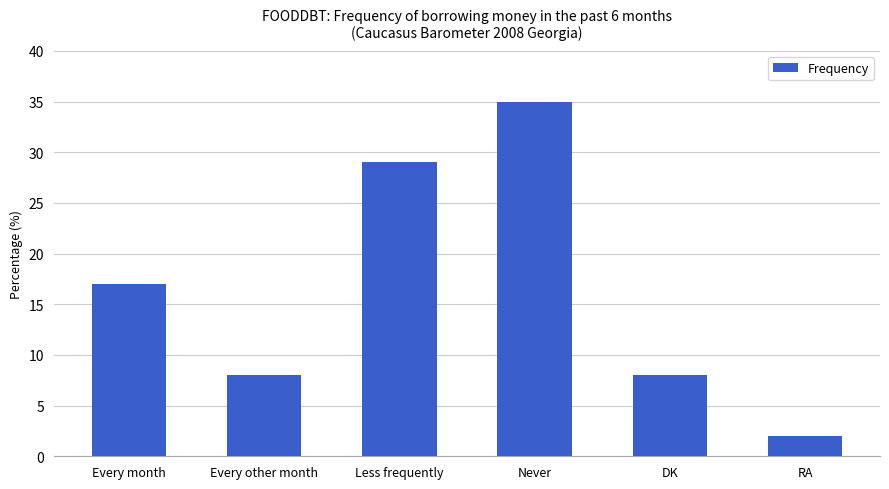

What is the value of the 4th bar from the left?

35